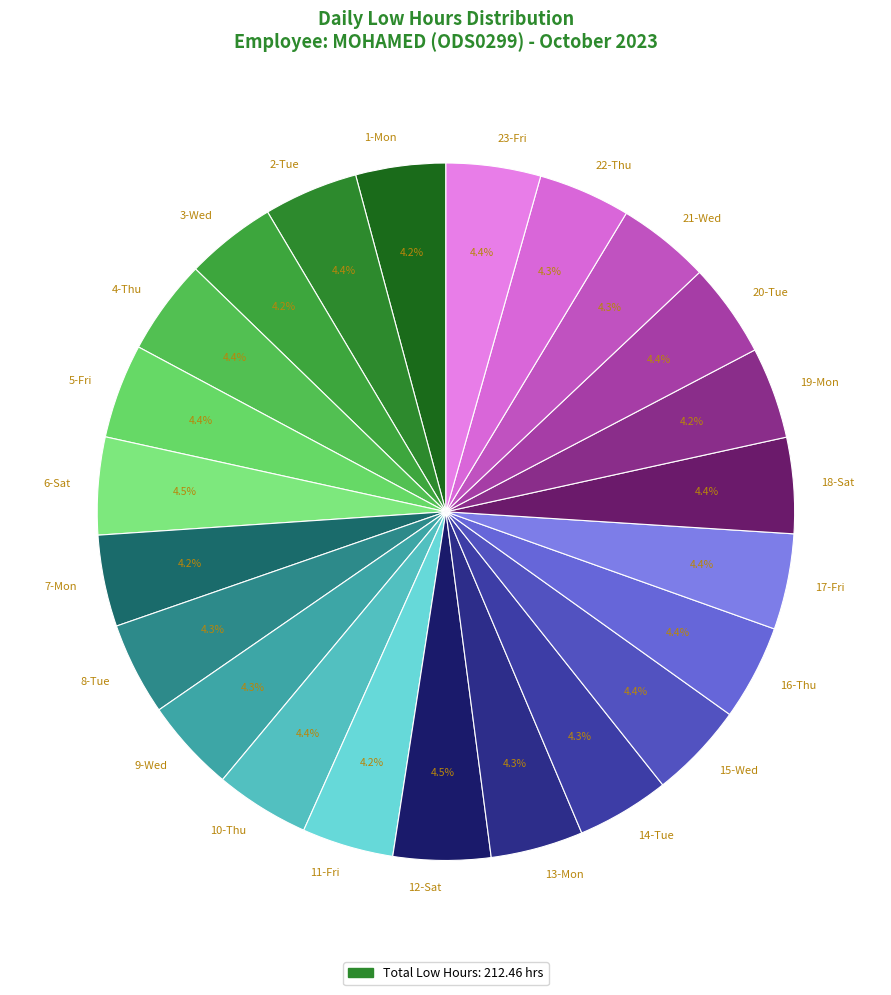

Is there any slice that represents more than half of the pie?

No